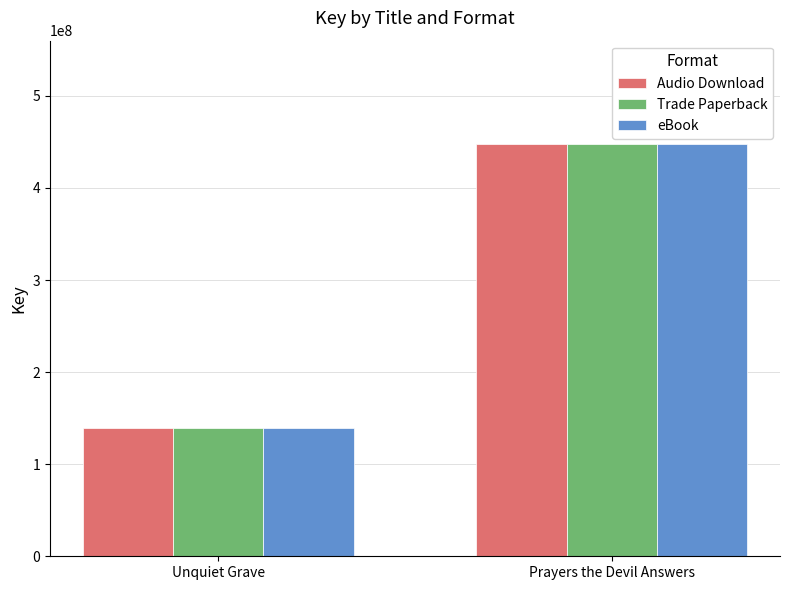

At which category is the sum across all series the highest?

Prayers the Devil Answers